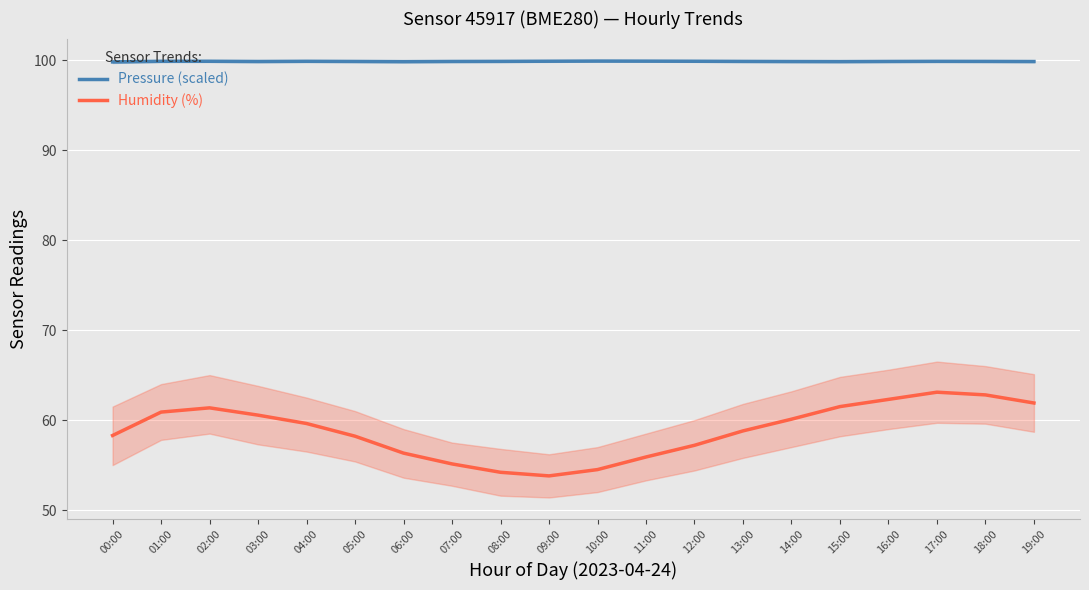

Which series changed the most between 01:00 and 17:00?

Humidity (%)